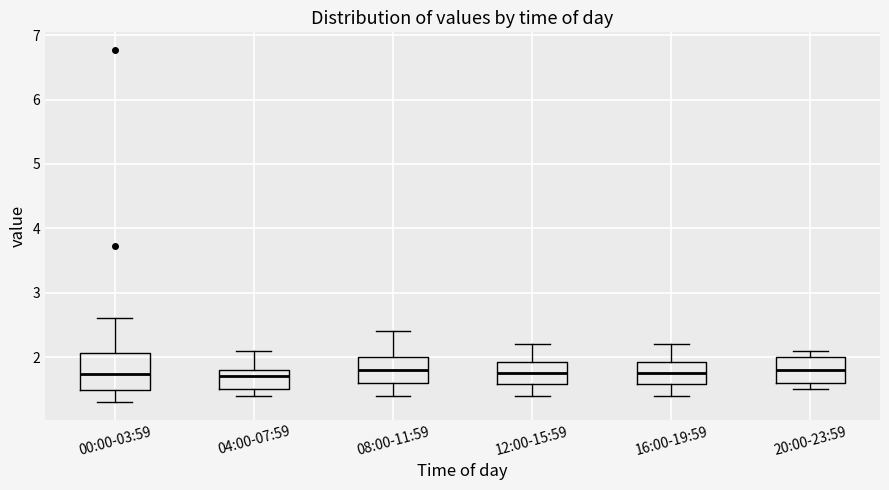

Reading left to right, read every box against the y-axis: the position of its median line, the range the box covers, and the ends of its whiskers. The values are not printed on the chart, so give them approximately, as read against the axis.

00:00-03:59: median 1.7, box 1.5 to 2.1, whiskers 1.3 to 2.6
04:00-07:59: median 1.7, box 1.5 to 1.8, whiskers 1.4 to 2.1
08:00-11:59: median 1.8, box 1.6 to 2.0, whiskers 1.4 to 2.4
12:00-15:59: median 1.8, box 1.6 to 1.9, whiskers 1.4 to 2.2
16:00-19:59: median 1.8, box 1.6 to 1.9, whiskers 1.4 to 2.2
20:00-23:59: median 1.8, box 1.6 to 2.0, whiskers 1.5 to 2.1